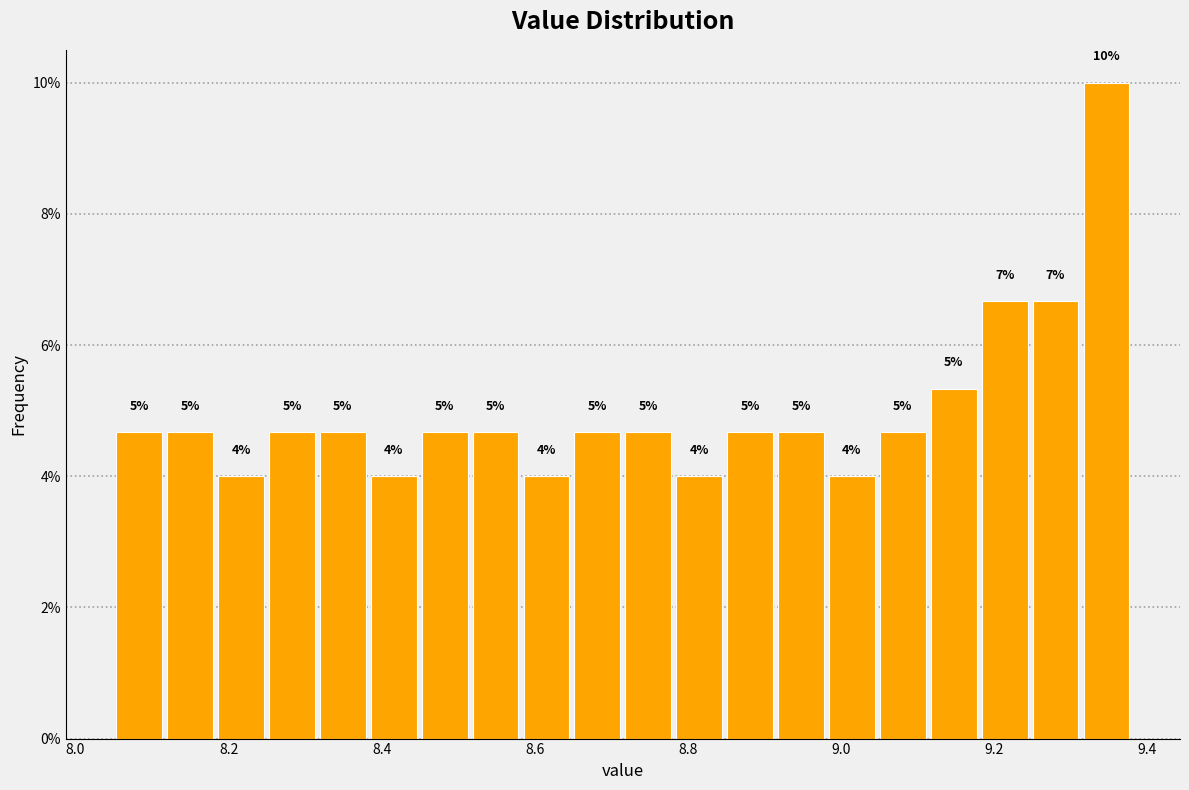

Around what value on the x-axis is the tallest bar? Give the approximate position of its centre, as read against the axis.

9.34